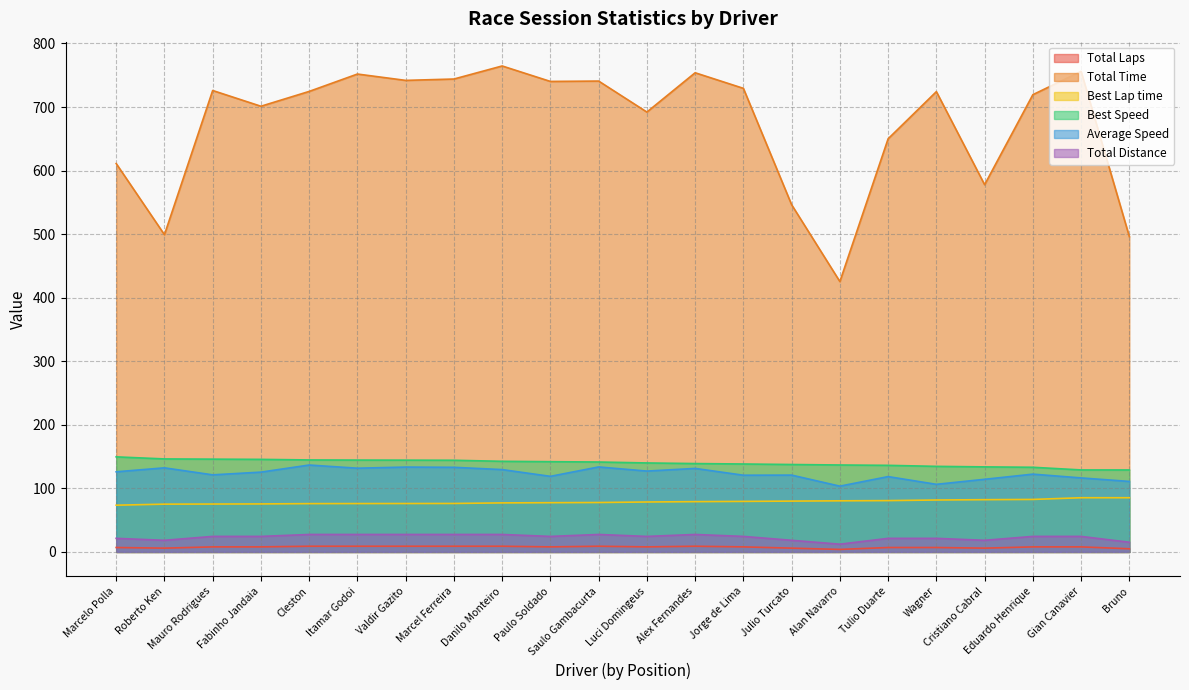

What are all the series names shown in the legend?

Total Laps, Total Time, Best Lap time, Best Speed, Average Speed, Total Distance